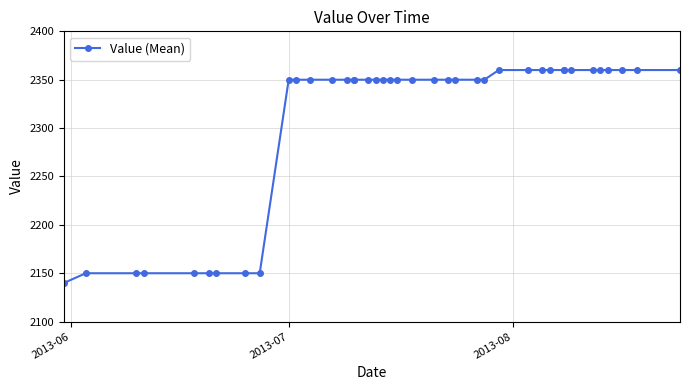

Is this an area chart (filled region under the line)?

No